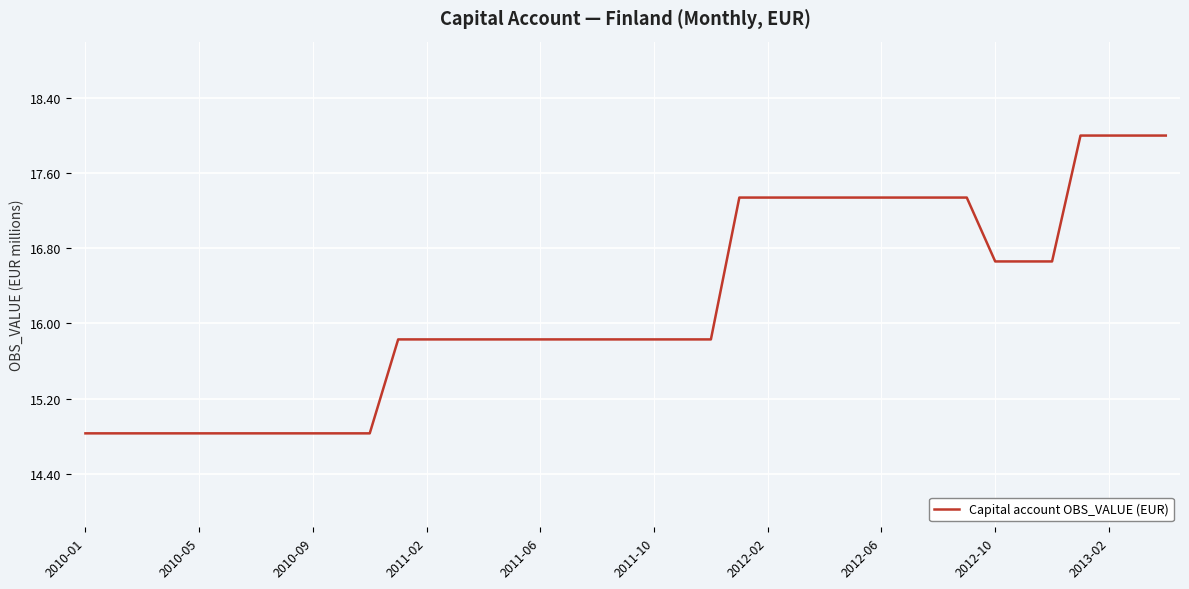

What is the greatest value displayed?

18.0